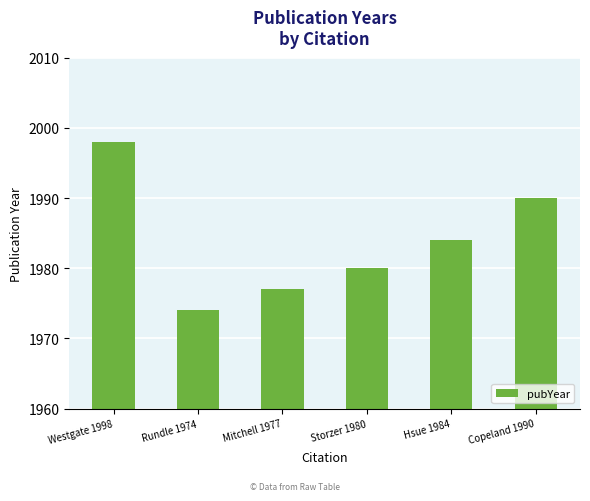

Reading right to left, what are all the values shown in this chart?

1990	1984	1980	1977	1974	1998